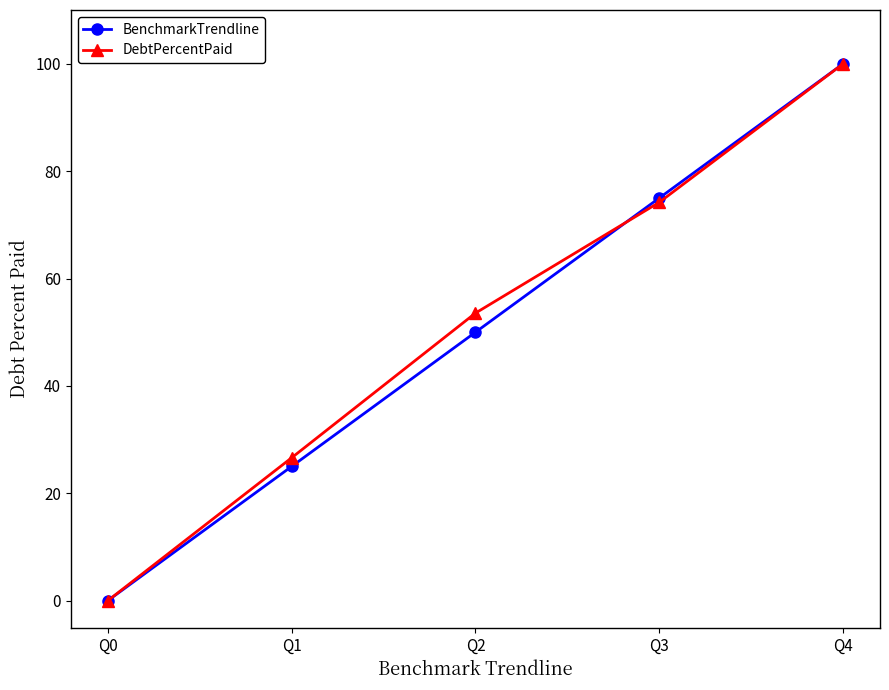

What is the value of the BenchmarkTrendline point at the 5th from the left?

100.0